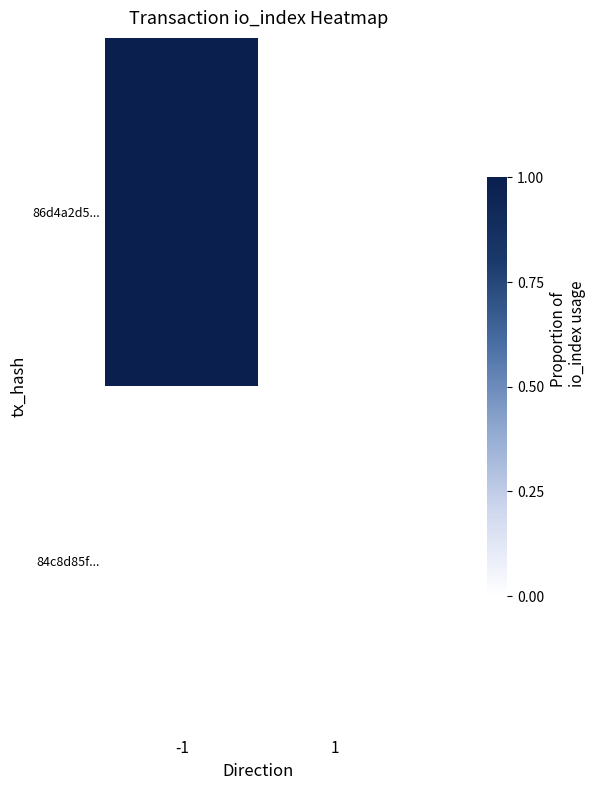

Between 1 and -1, which is larger?

-1